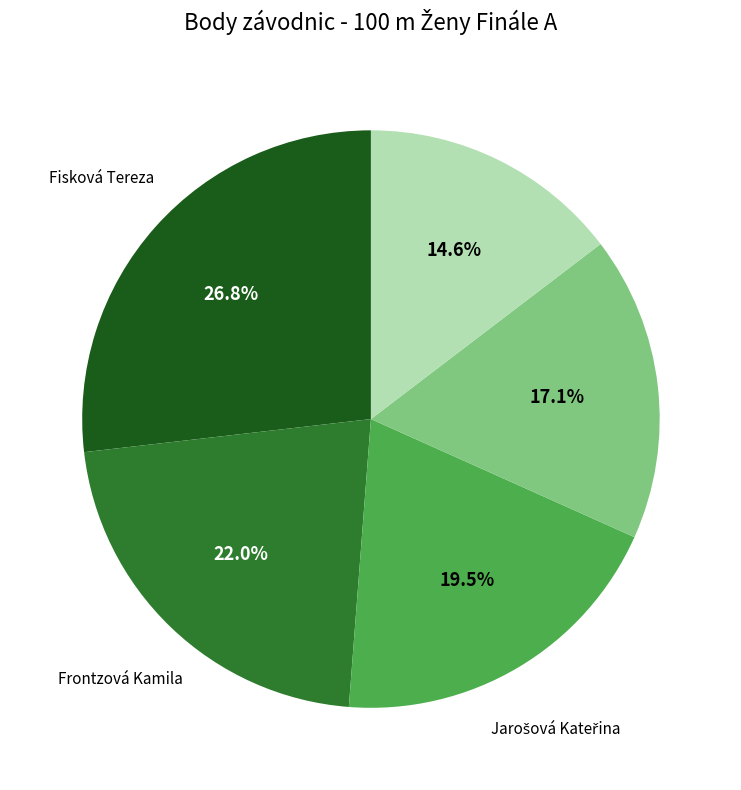

Is there any slice that represents more than half of the pie?

No